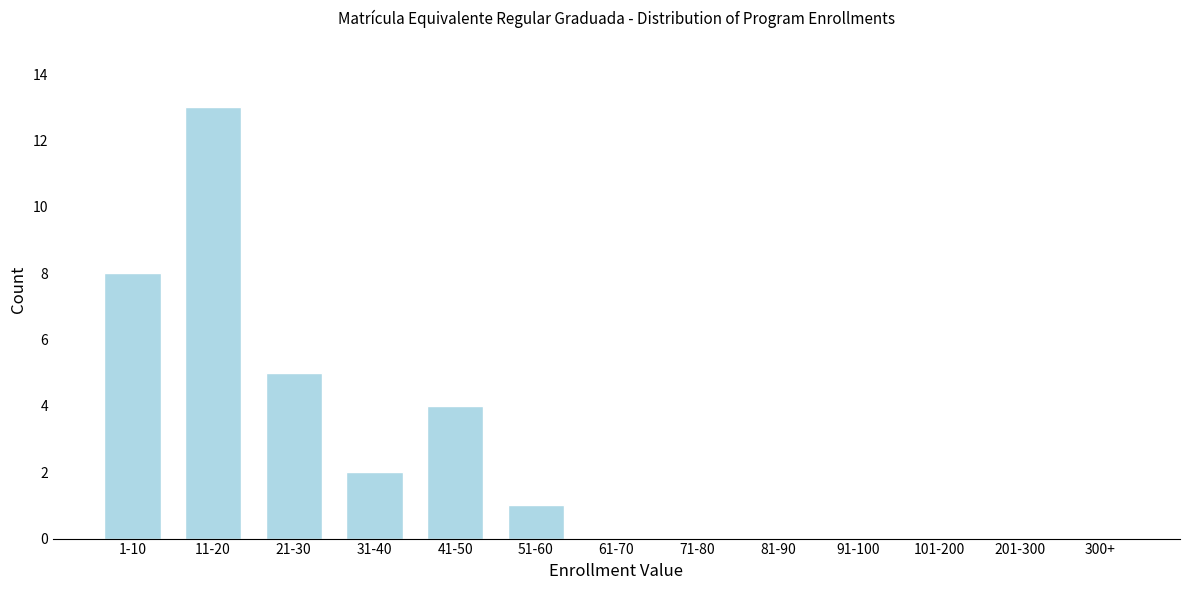

Reading right to left, transcribe all the data shown in this chart.

300+=0	201-300=0	101-200=0	91-100=0	81-90=0	71-80=0	61-70=0	51-60=1	41-50=4	31-40=2	21-30=5	11-20=13	1-10=8